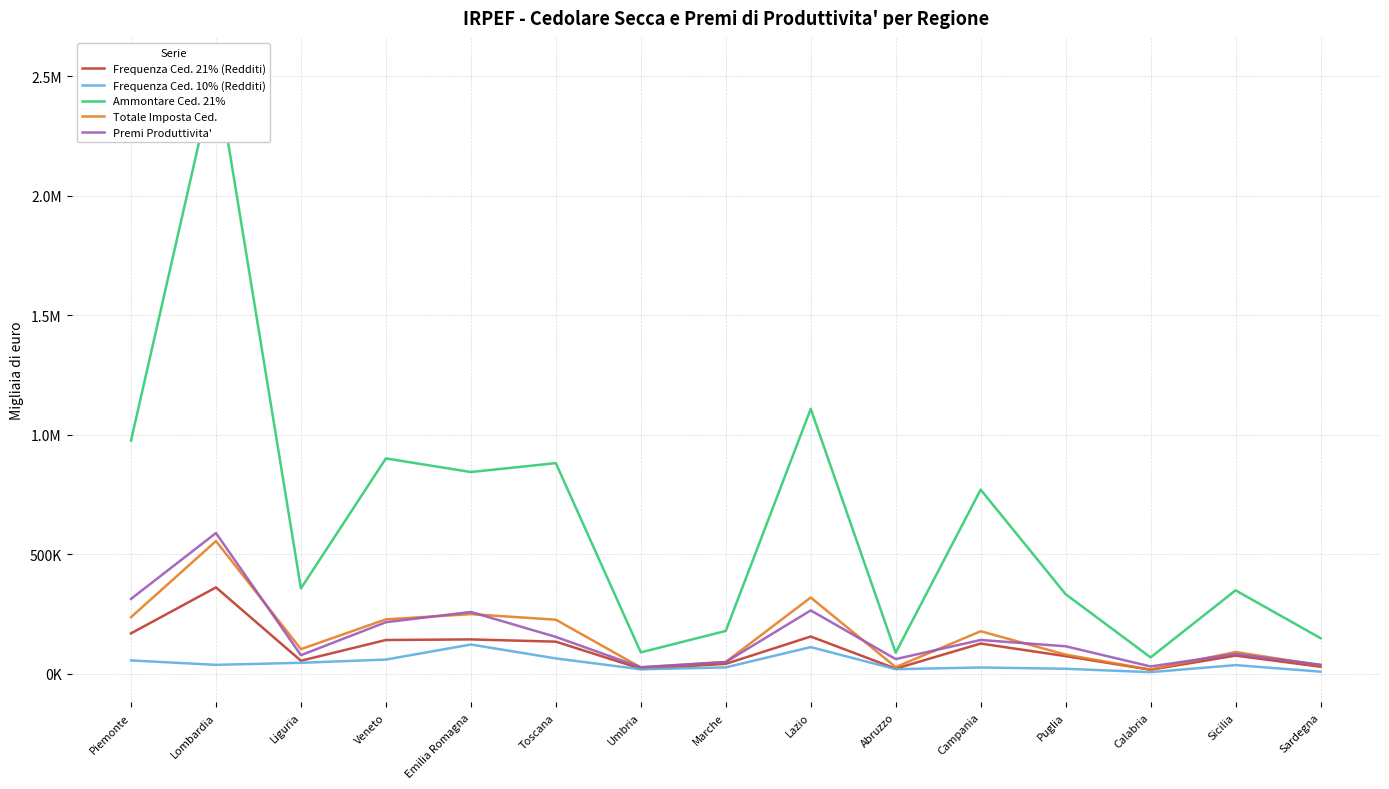

Reading left to right, what are all the values shown in this chart?

Frequenza Ced. 21% (Redditi): Piemonte=169685	Lombardia=361887	Liguria=55077	Veneto=141876	Emilia Romagna=144317	Toscana=134962	Umbria=21822	Marche=42011	Lazio=156413	Abruzzo=21998	Campania=127037	Puglia=74343	Calabria=17475	Sicilia=76554	Sardegna=30046
Frequenza Ced. 10% (Redditi): Piemonte=56373	Lombardia=37894	Liguria=46509	Veneto=60084	Emilia Romagna=122991	Toscana=64854	Umbria=19282	Marche=27261	Lazio=112118	Abruzzo=19827	Campania=26936	Puglia=21494	Calabria=7325	Sicilia=36857	Sardegna=9473
Ammontare Ced. 21%: Piemonte=975747	Lombardia=2534175	Liguria=357573	Veneto=901394	Emilia Romagna=844508	Toscana=881719	Umbria=90118	Marche=179747	Lazio=1108720	Abruzzo=88765	Campania=770740	Puglia=333512	Calabria=69097	Sicilia=349593	Sardegna=149553
Totale Imposta Ced.: Piemonte=237299	Lombardia=555754	Liguria=103642	Veneto=228277	Emilia Romagna=250114	Toscana=226791	Umbria=26978	Marche=49867	Lazio=319699	Abruzzo=28384	Campania=178483	Puglia=80759	Calabria=17888	Sicilia=91647	Sardegna=36439
Premi Produttivita': Piemonte=313804	Lombardia=589277	Liguria=78318	Veneto=216300	Emilia Romagna=259165	Toscana=154771	Umbria=28121	Marche=49555	Lazio=265690	Abruzzo=62035	Campania=141959	Puglia=115629	Calabria=31193	Sicilia=83197	Sardegna=38471